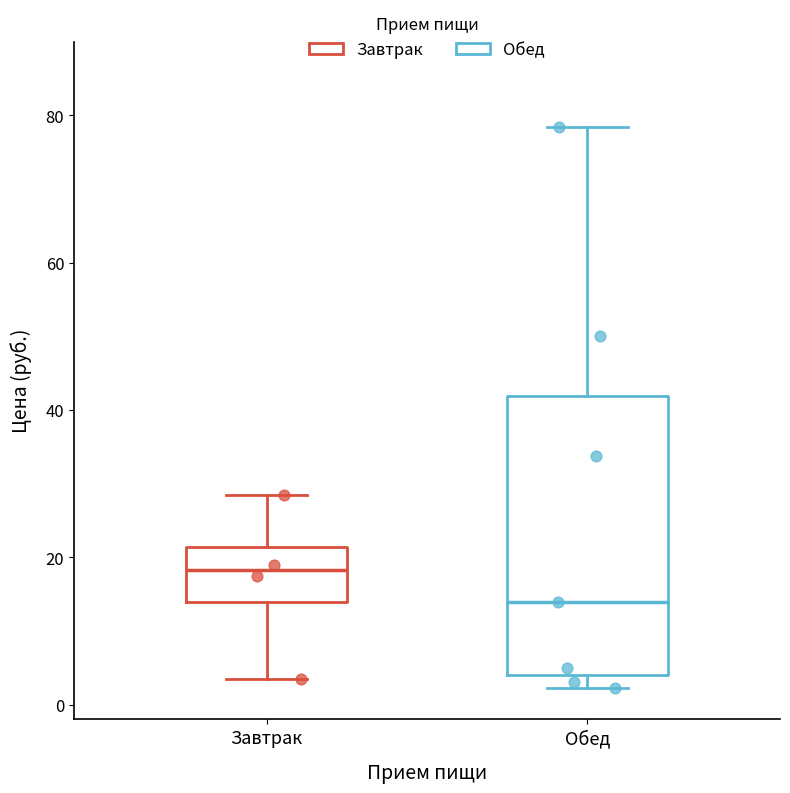

Where is the lower edge of the box for Завтрак on the y-axis? The values are not printed on the chart, so give them approximately, as read against the axis.

14